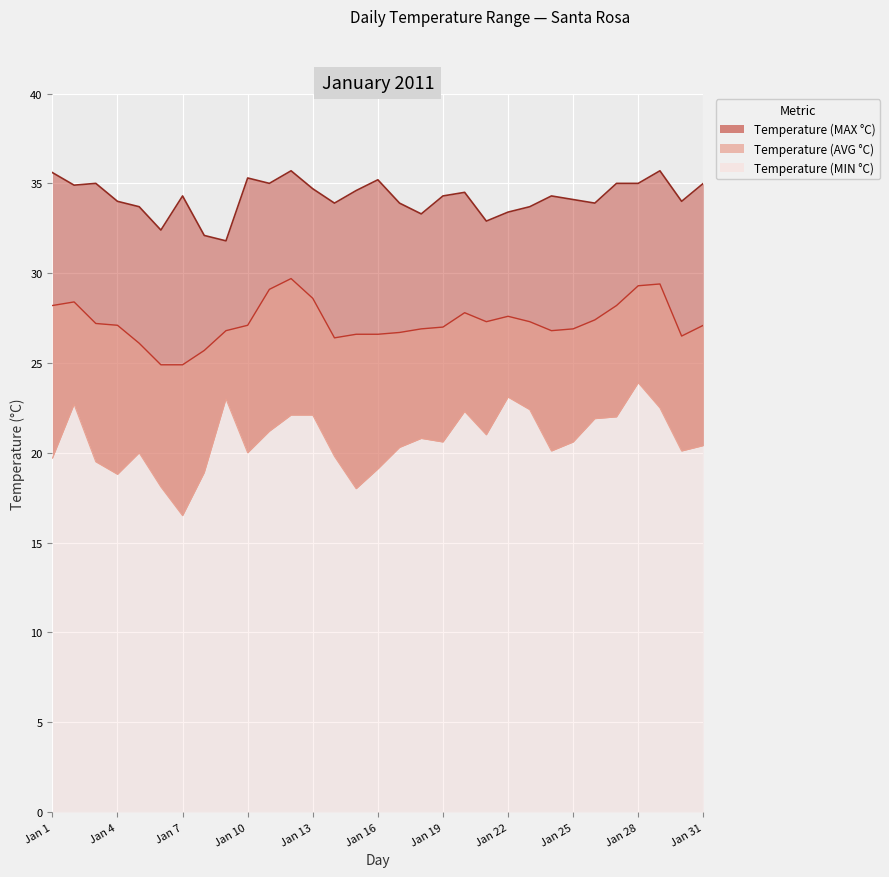

At how many categories does at least one series exceed 27?

31